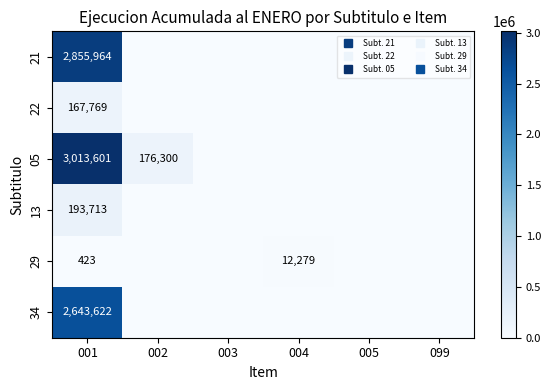

Between 004 and 001, which is larger?

001